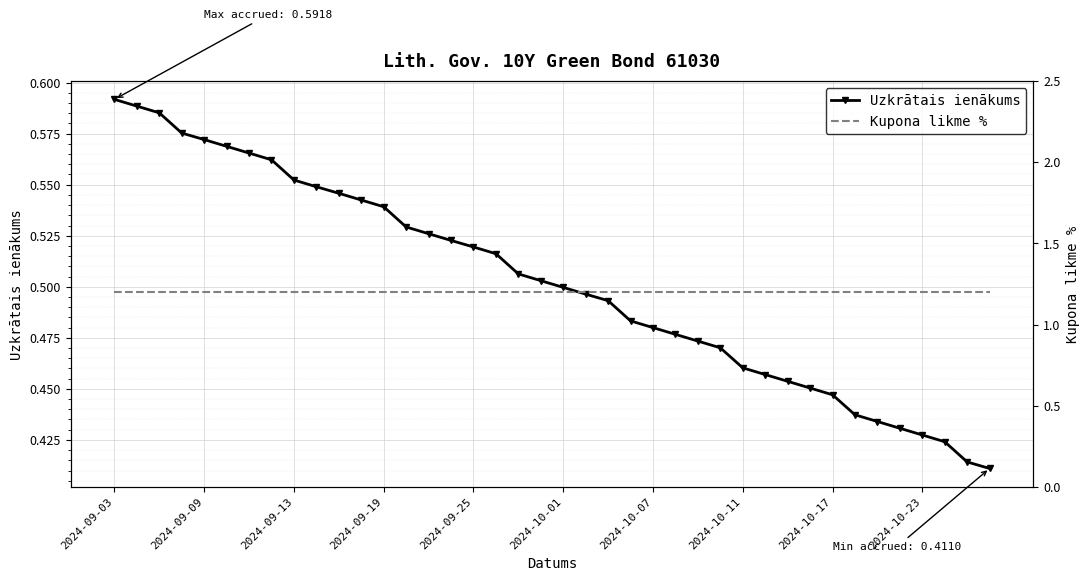

At how many categories does at least one series exceed 0?

40